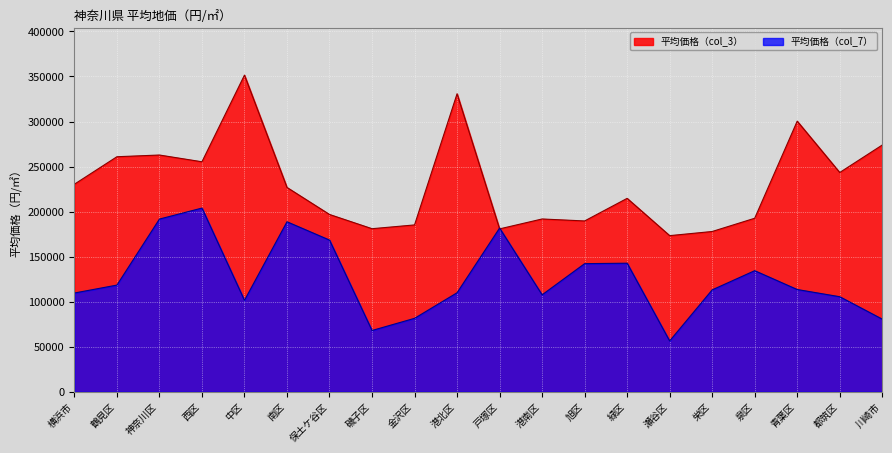

Which series has the largest total across all categories?

平均価格（col_3）